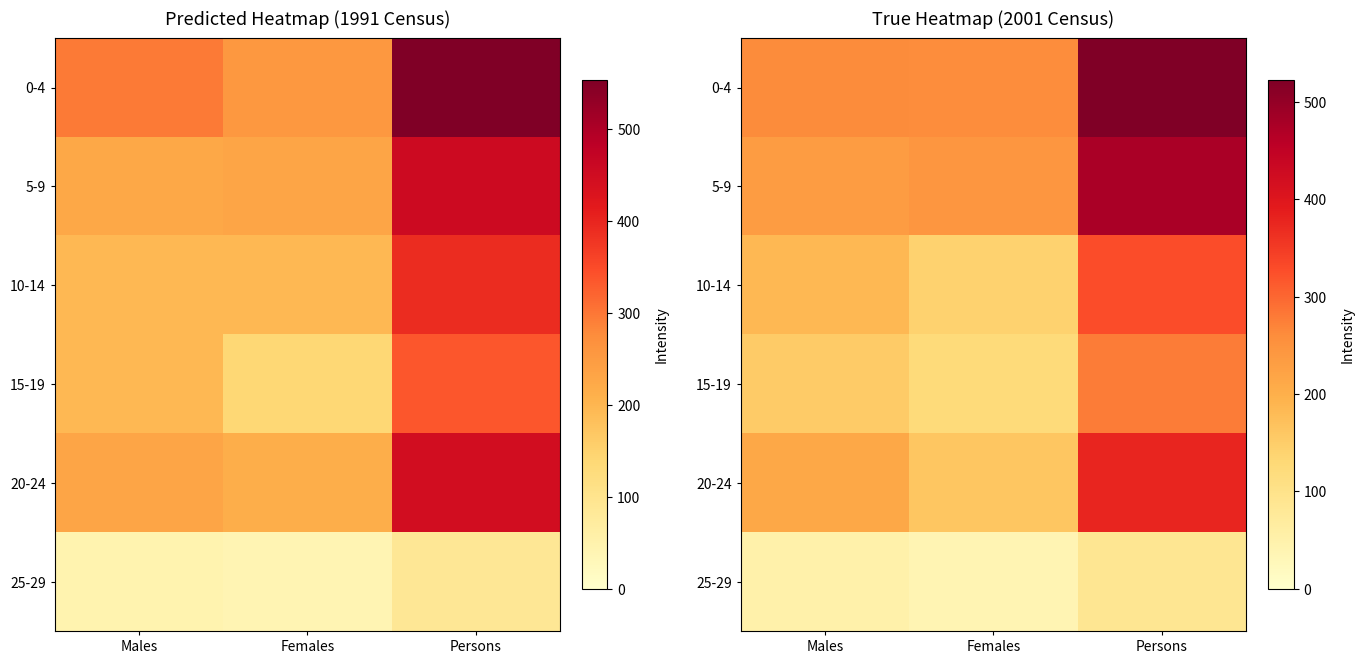

What is the difference between the maximum and minimum values in the 5-9 series?

243